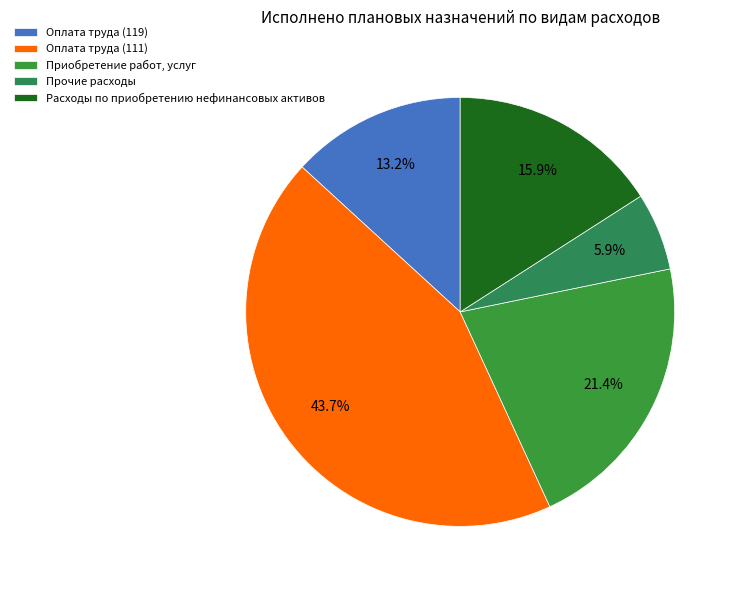

Combined, do Прочие расходы and Оплата труда (119) account for over 50%?

No